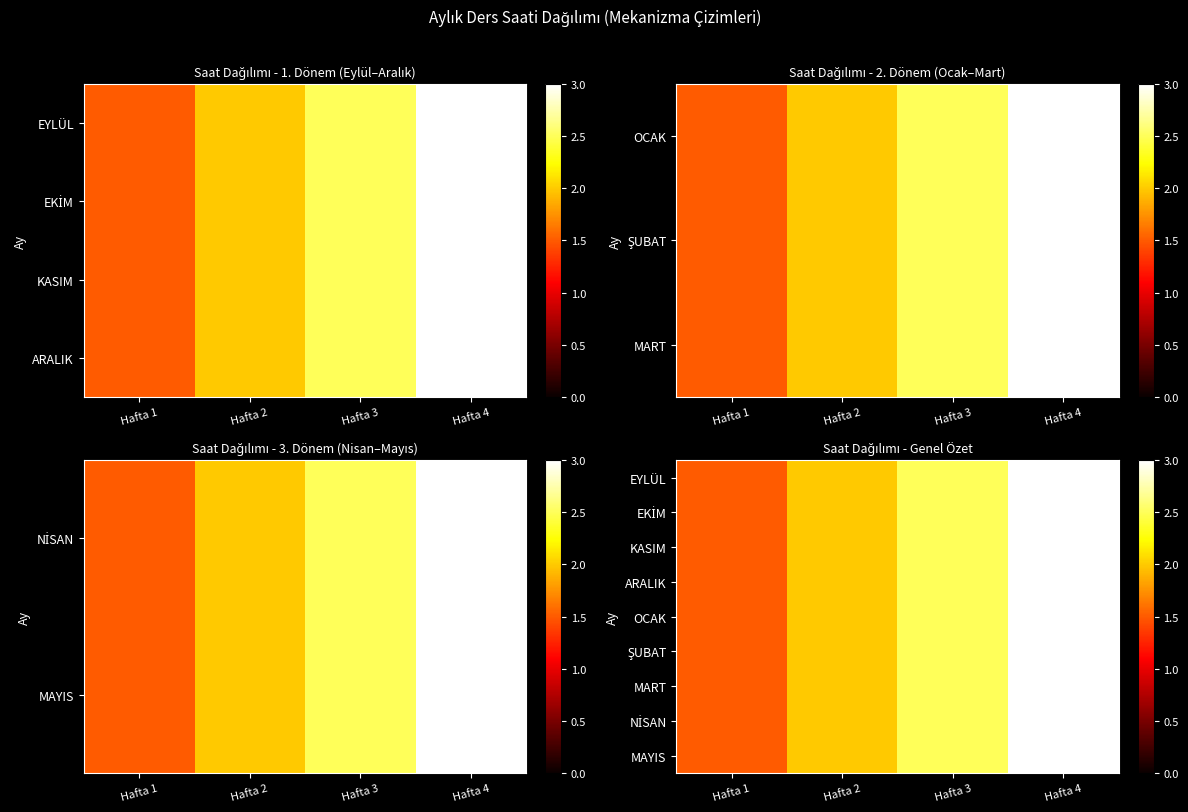

How many data points does each series have?

4